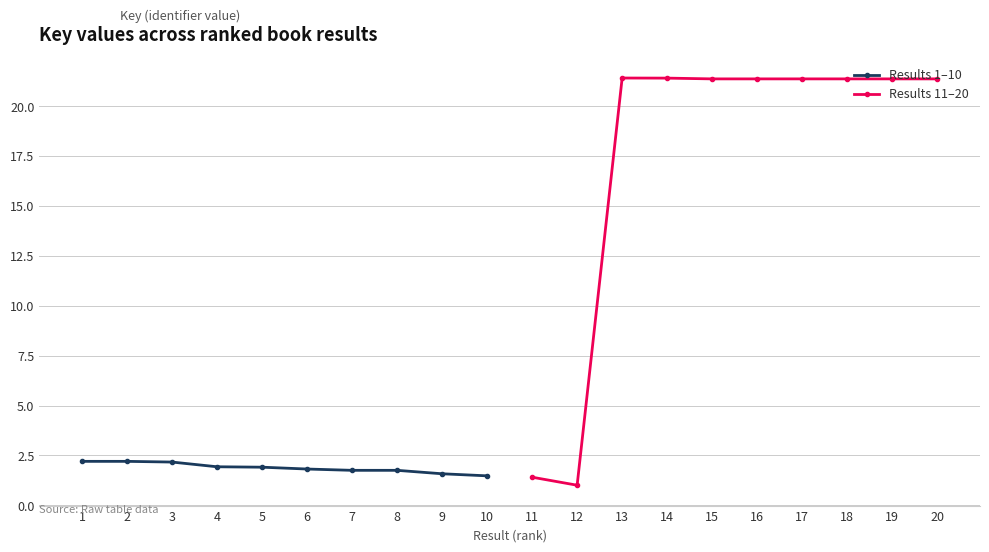

Is it true that Results 11–20 equals 21.4 at 19?

True